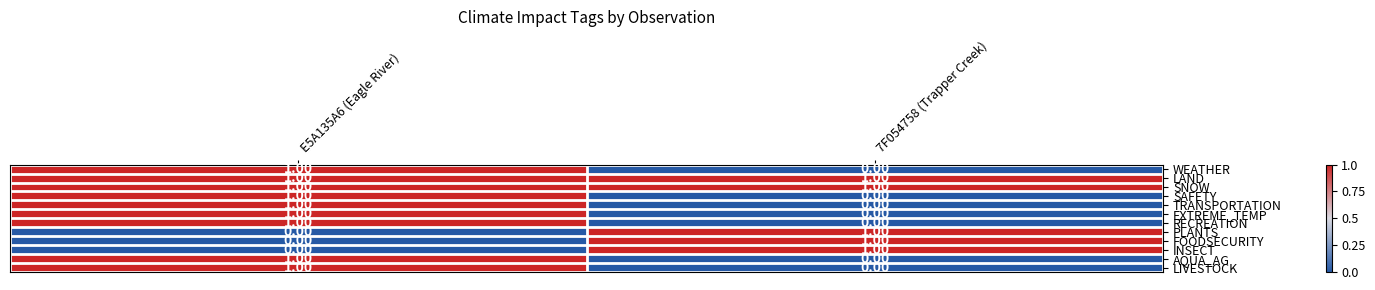

What is the total value across all series at E5A135A6 (Eagle River)?

9